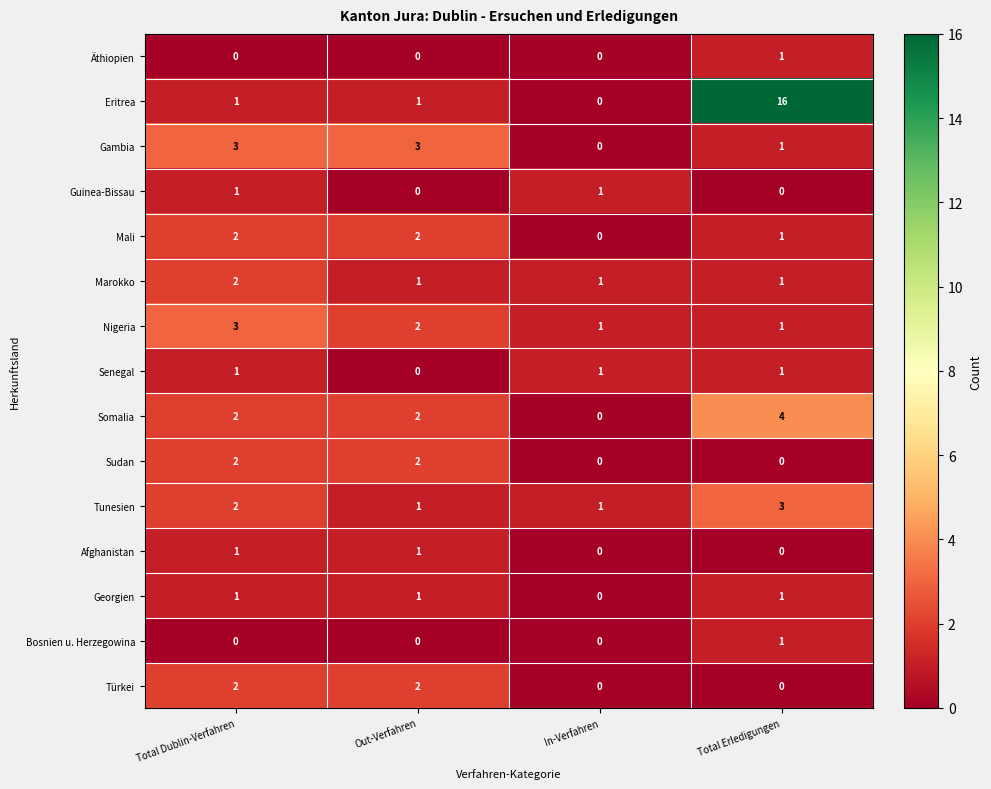

What is the sum of all Mali values?

5